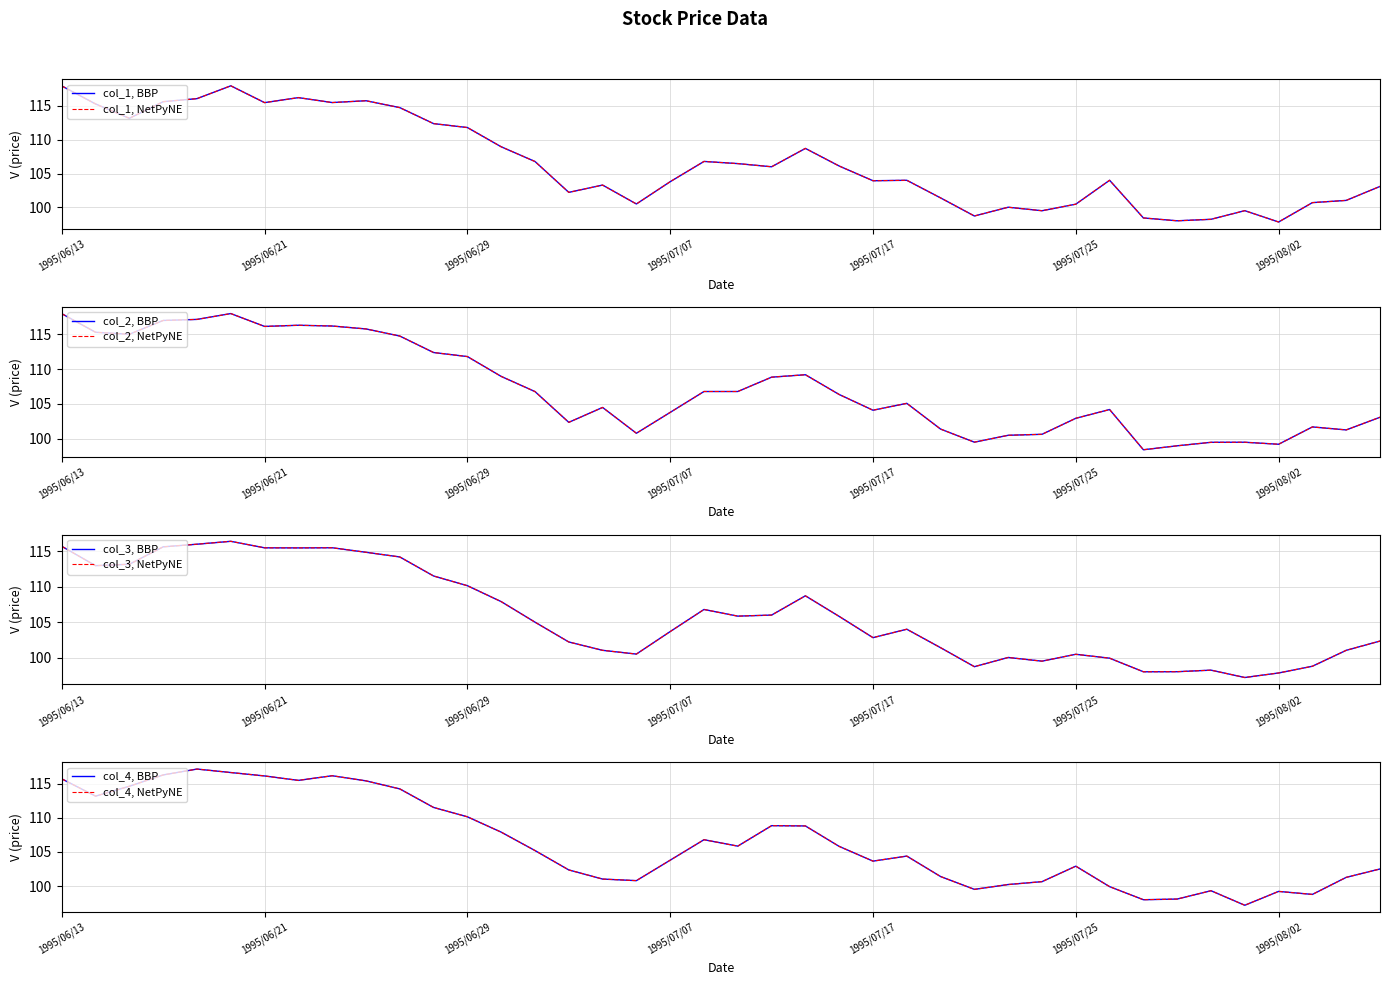

At which label is col_4 closest to 107?

1995/07/10